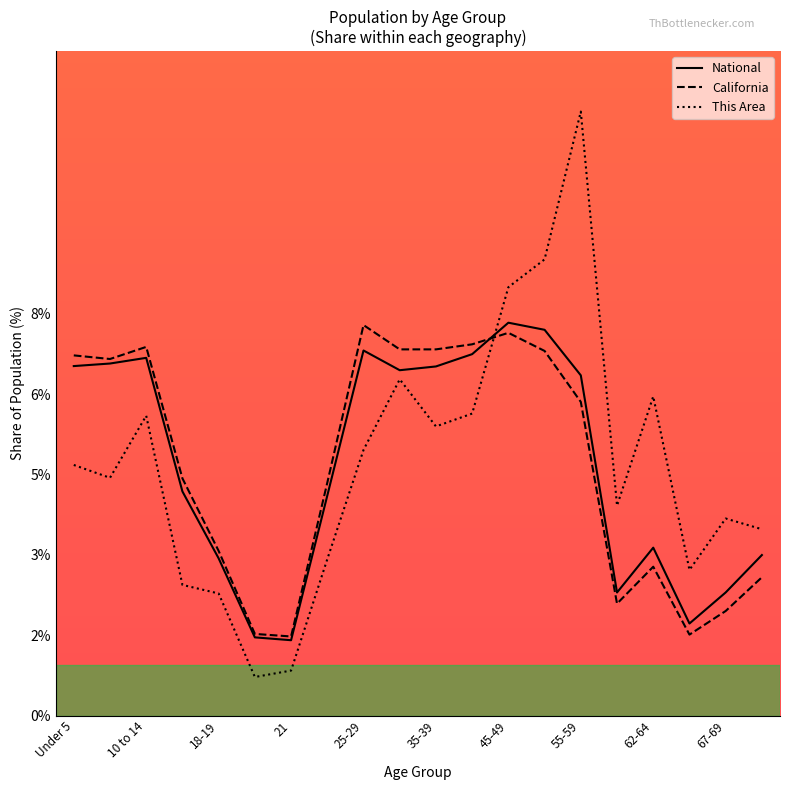

What is the sum of all National values?

100.0